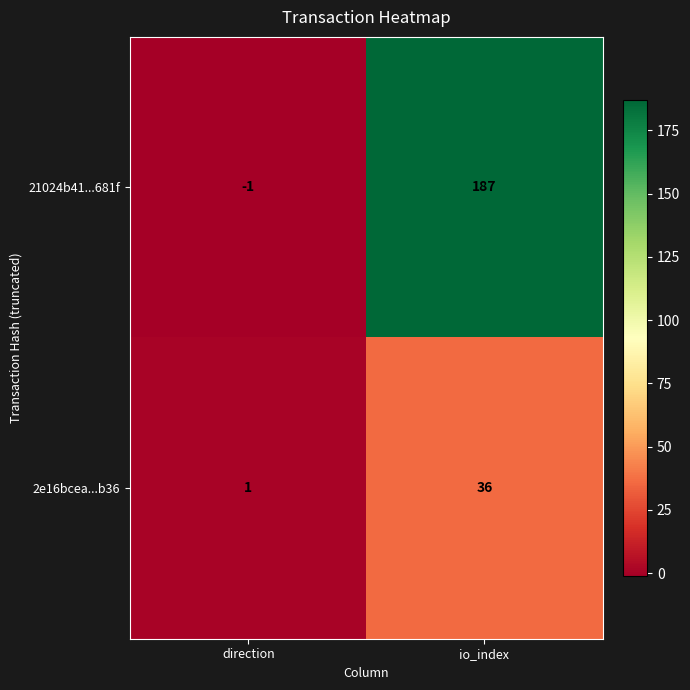

Between direction and io_index, which series saw the biggest shift?

21024b41...681f